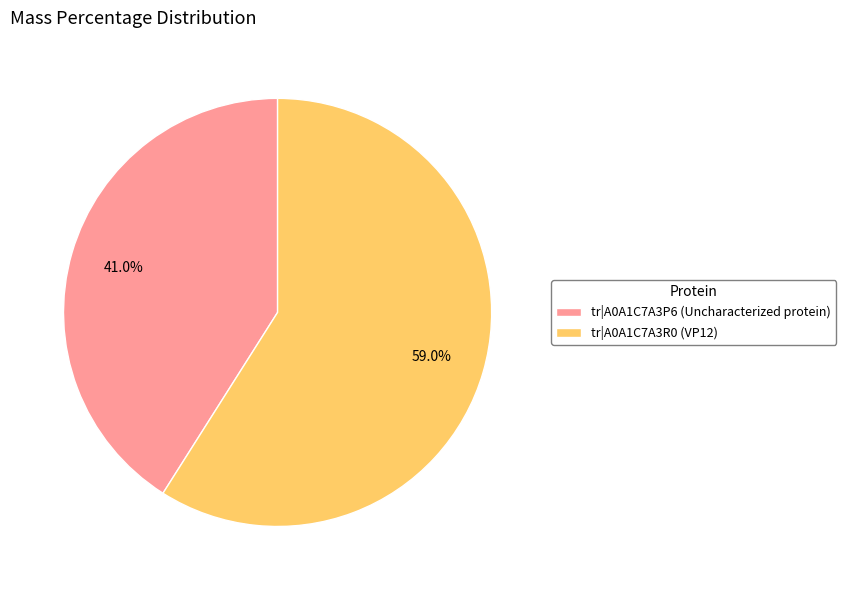

Which slice is the largest?

tr|A0A1C7A3R0